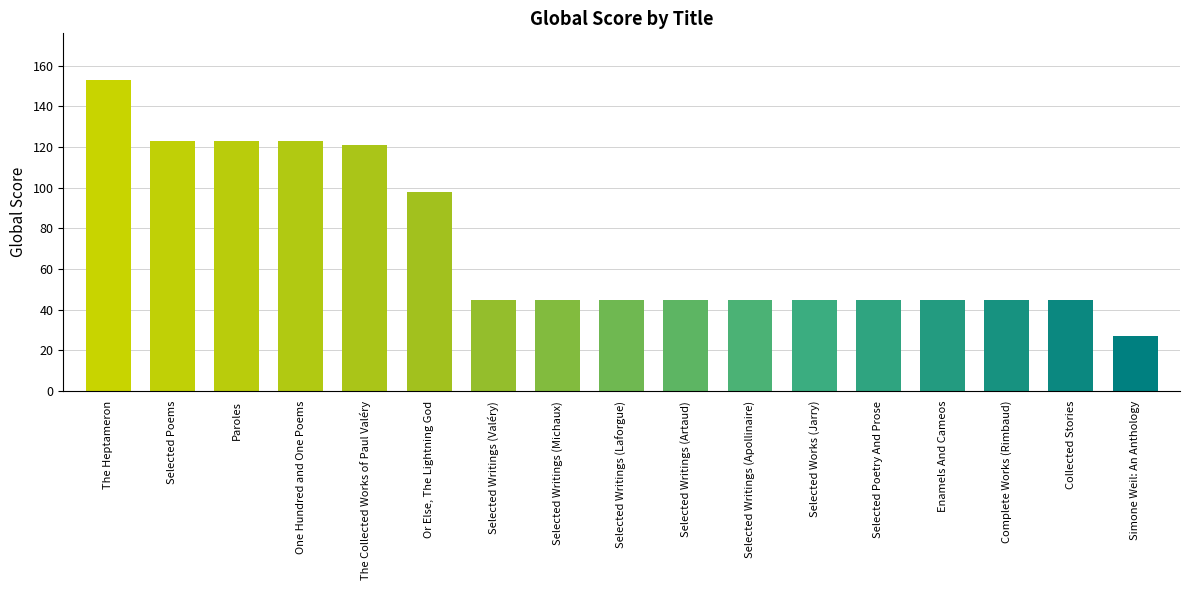

What is the minimum value shown in the chart?

27